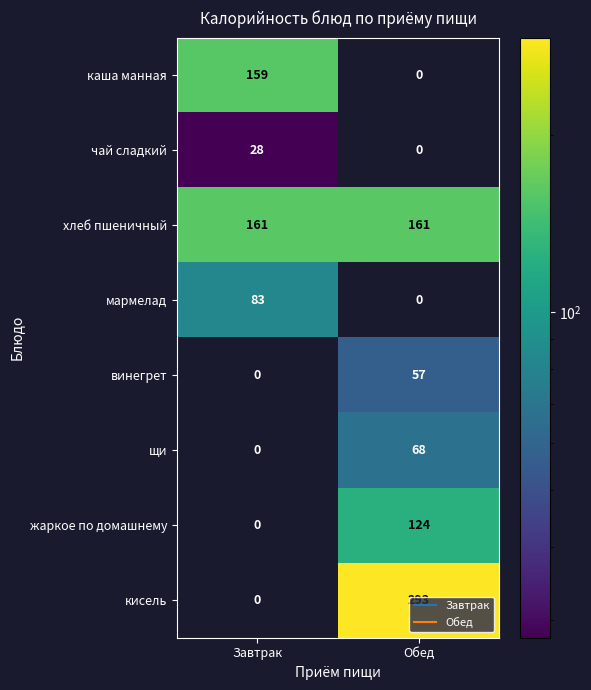

What is the difference between the highest and lowest values at Обед?

293